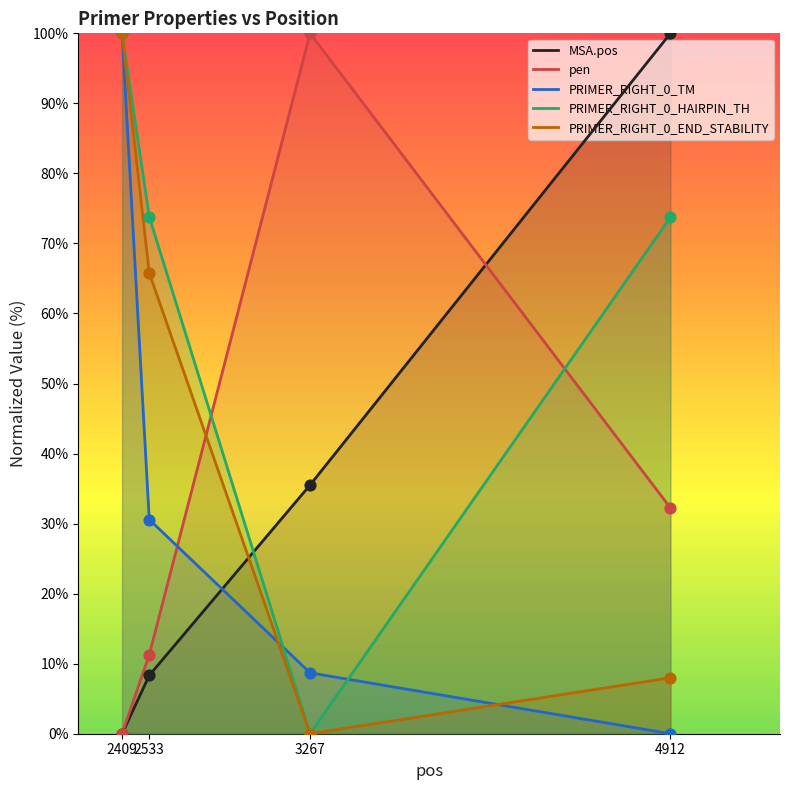

What are all the series names shown in the legend?

MSA.pos, pen, PRIMER_RIGHT_0_TM, PRIMER_RIGHT_0_HAIRPIN_TH, PRIMER_RIGHT_0_END_STABILITY